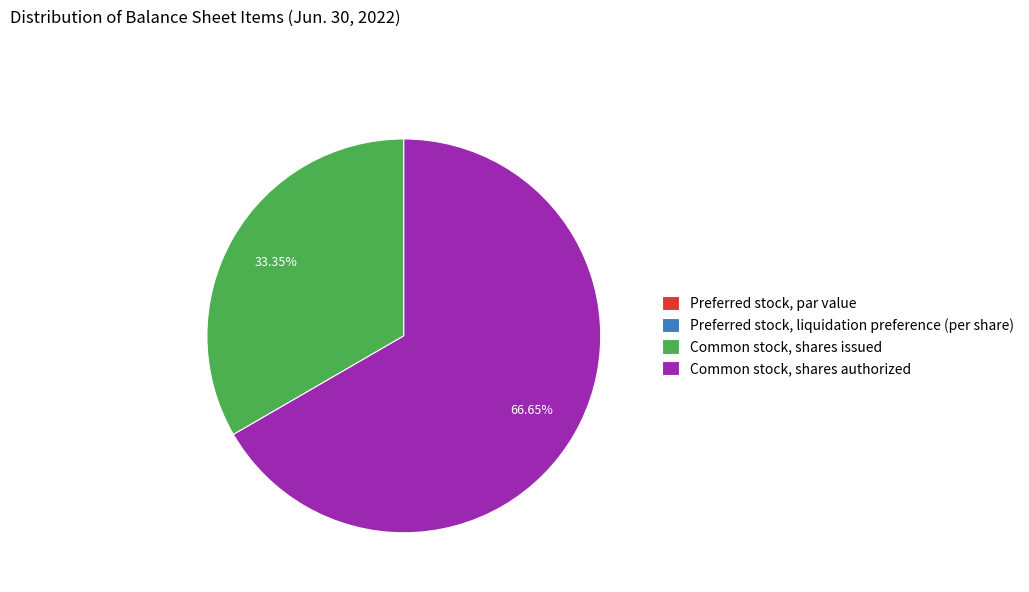

What is the ratio of the value at Common stock, shares issued to the value at Common stock, shares authorized?

0.5